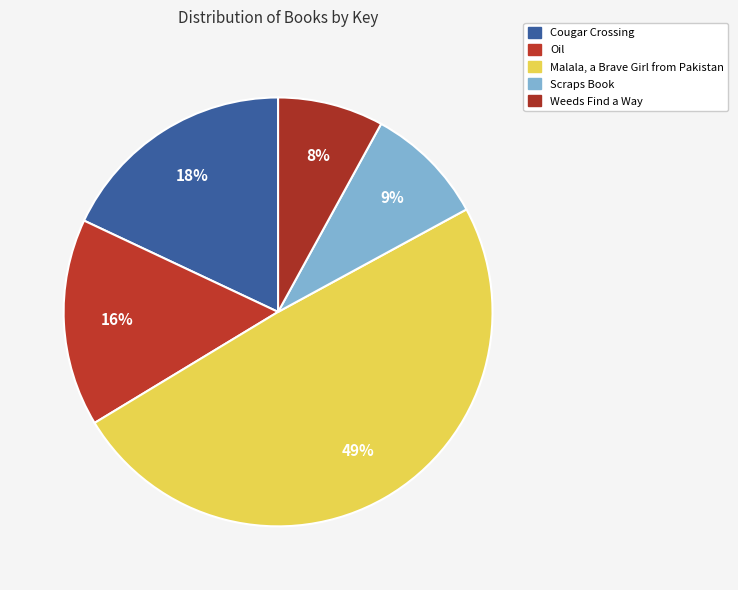

Rank the categories by value from lowest to highest.

Weeds Find a Way, Scraps Book, Oil, Cougar Crossing, Malala, a Brave Girl from Pakistan